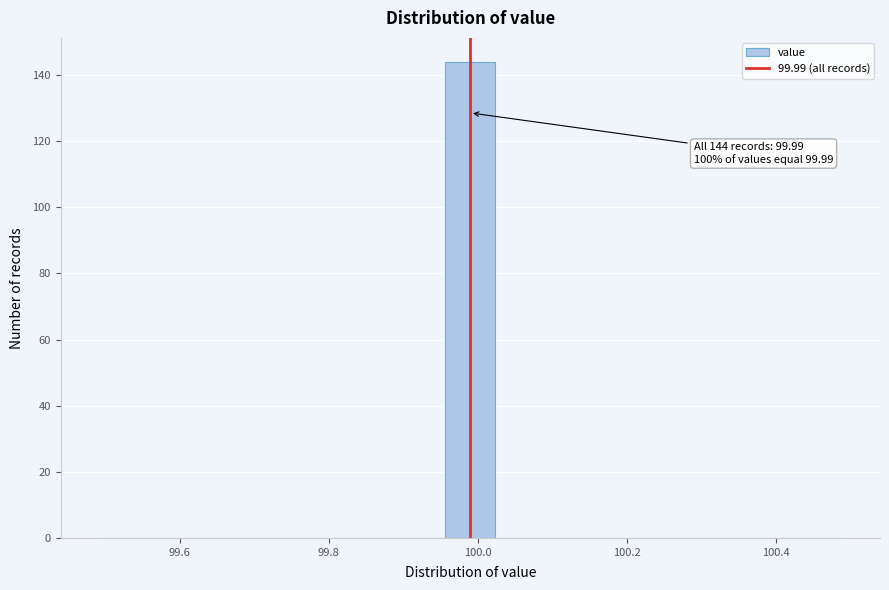

Around what value on the x-axis is the tallest bar? Give the approximate position of its centre, as read against the axis.

100.00